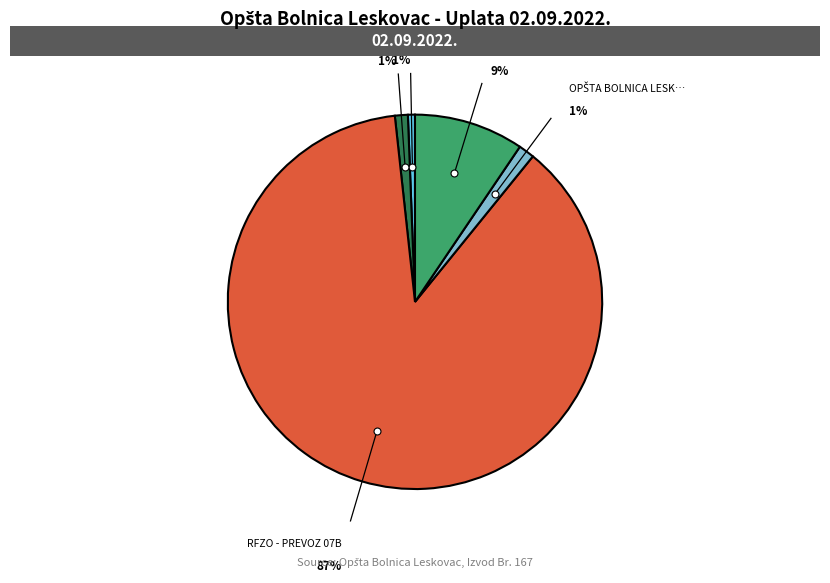

Is there any slice that represents more than half of the pie?

Yes